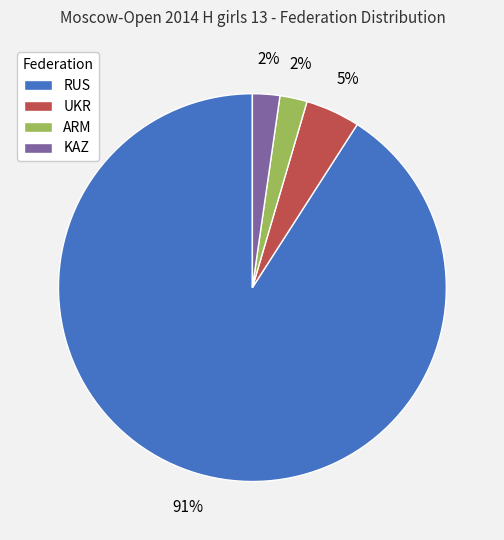

Is RUS the majority of the pie?

Yes